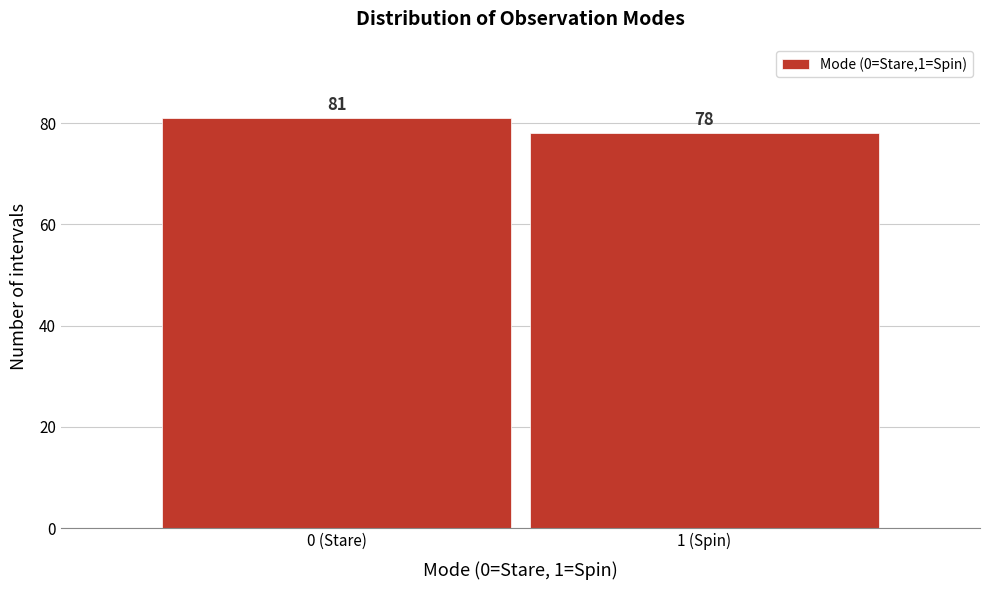

Reading left to right, extract all data points from this chart.

81	78